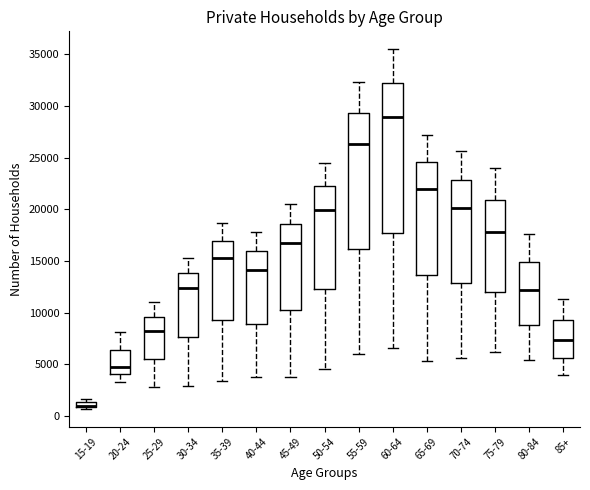

Where is the upper edge of the box for 70-74 on the y-axis? The values are not printed on the chart, so give them approximately, as read against the axis.

23000